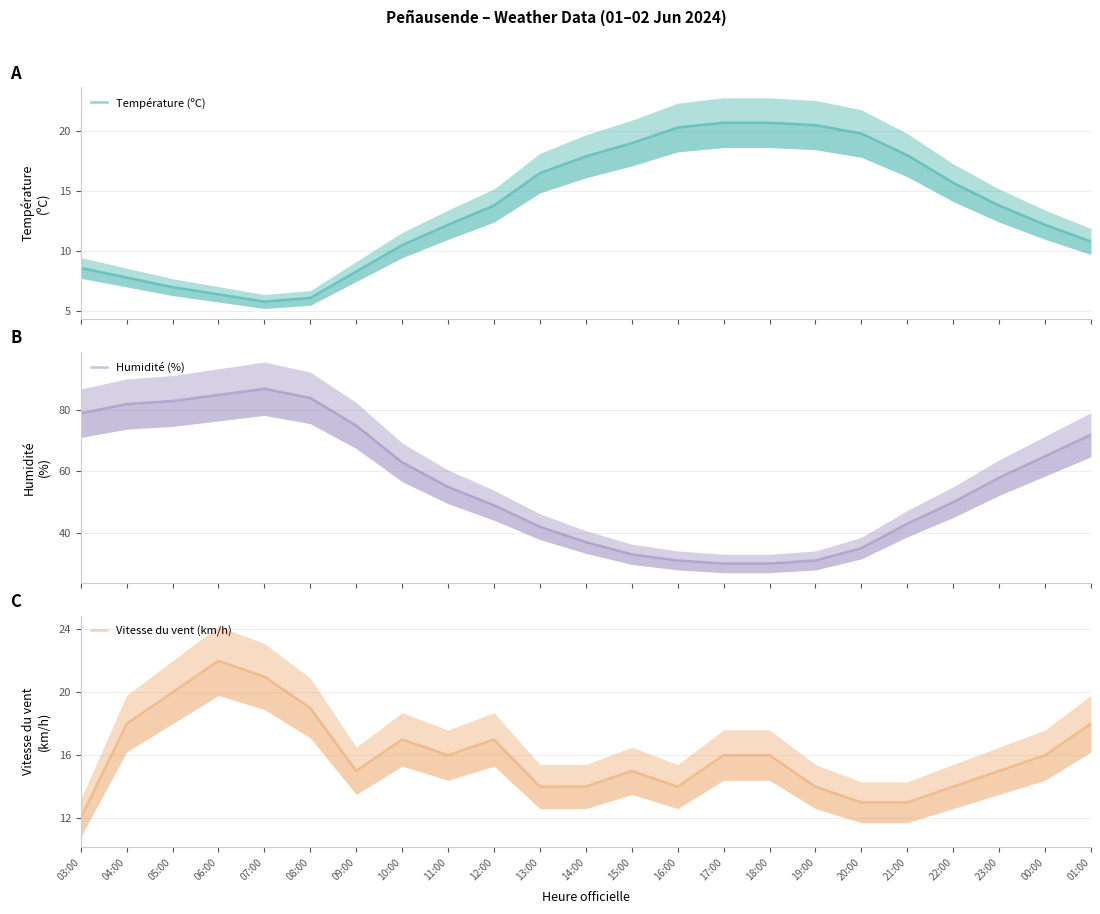

Which series changed the most between 11:00 and 12:00?

Humidité (%)